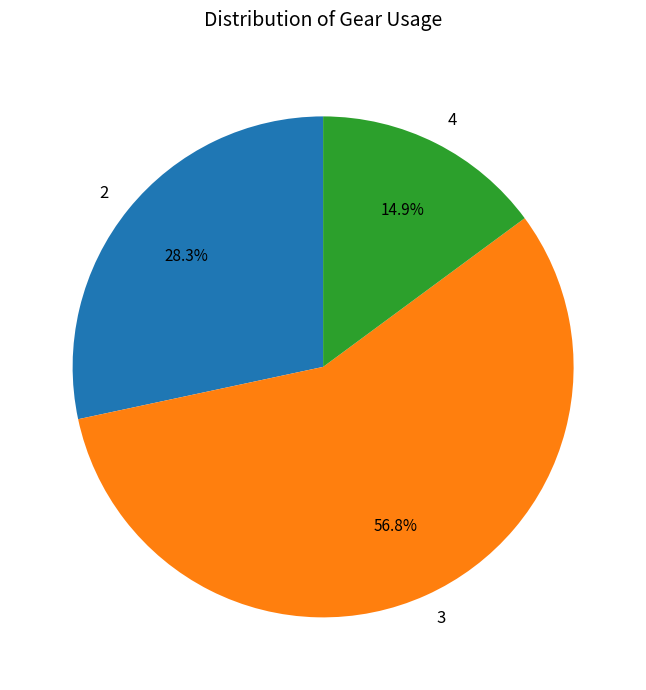

Does any single category account for the majority?

Yes